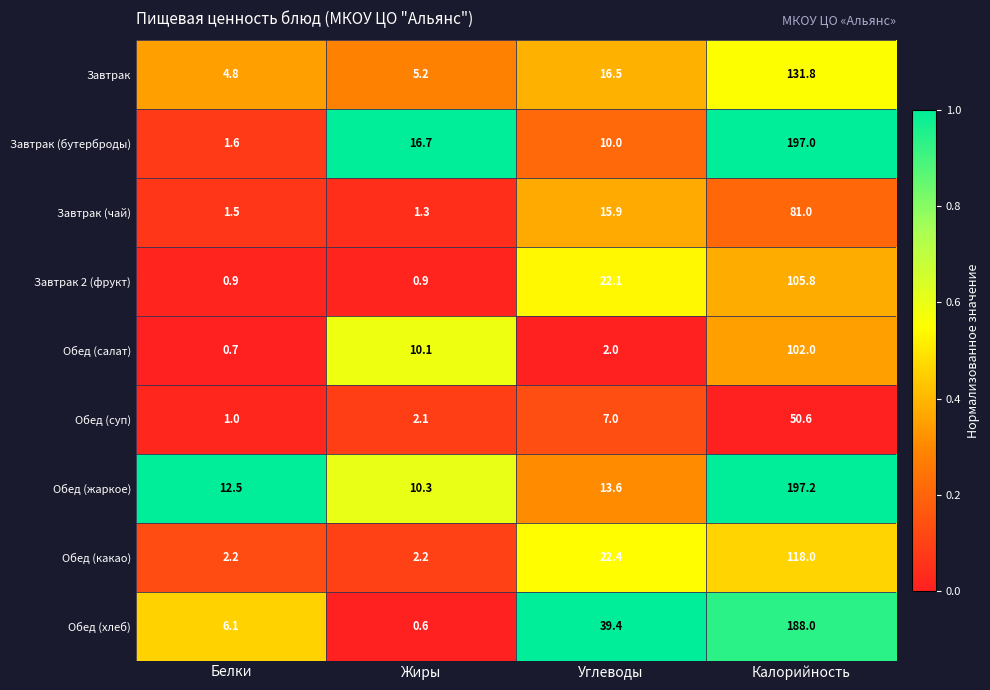

Is it true that Завтрак (бутерброды) equals 263.3 at Калорийность?

False